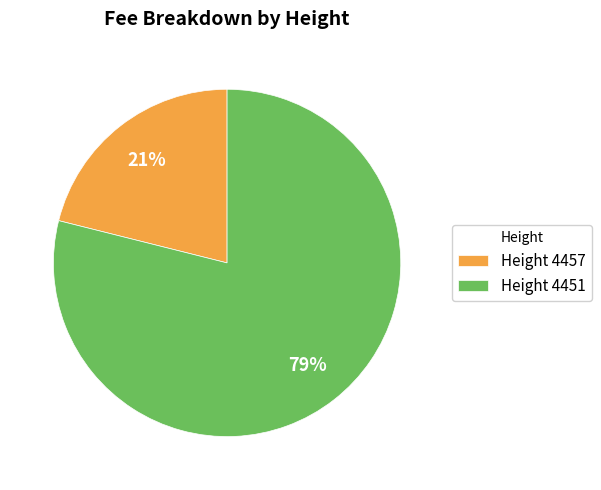

Count the number of slices in the pie.

2